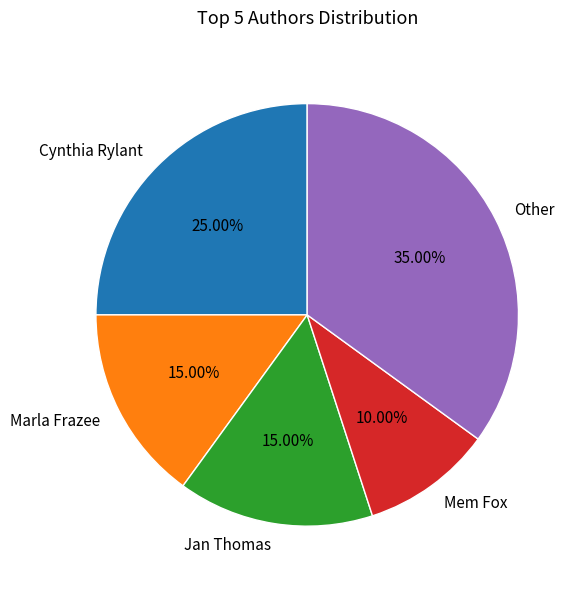

What is the largest slice in the pie chart?

Other